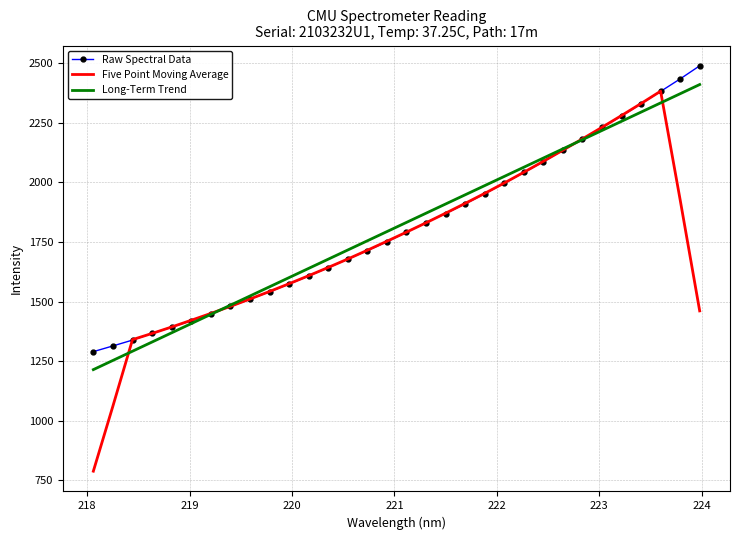

True or false: Five Point Moving Average and Long-Term Trend intersect in this chart.

True